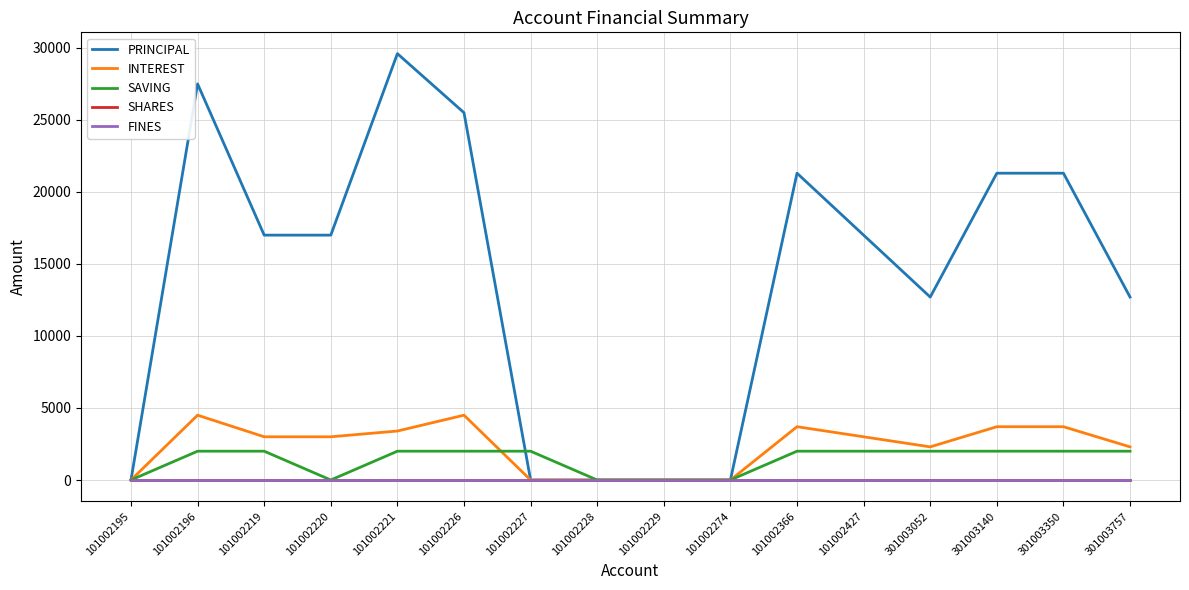

At which category does INTEREST reach its first local valley?

301003052